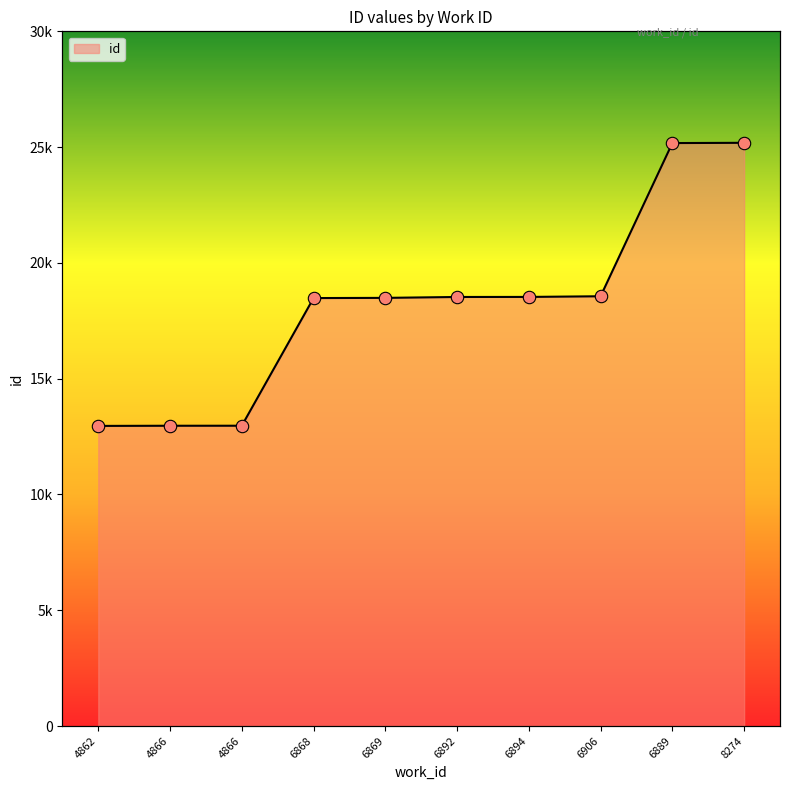

What is the change in value from 4866 to 8274?

+12217